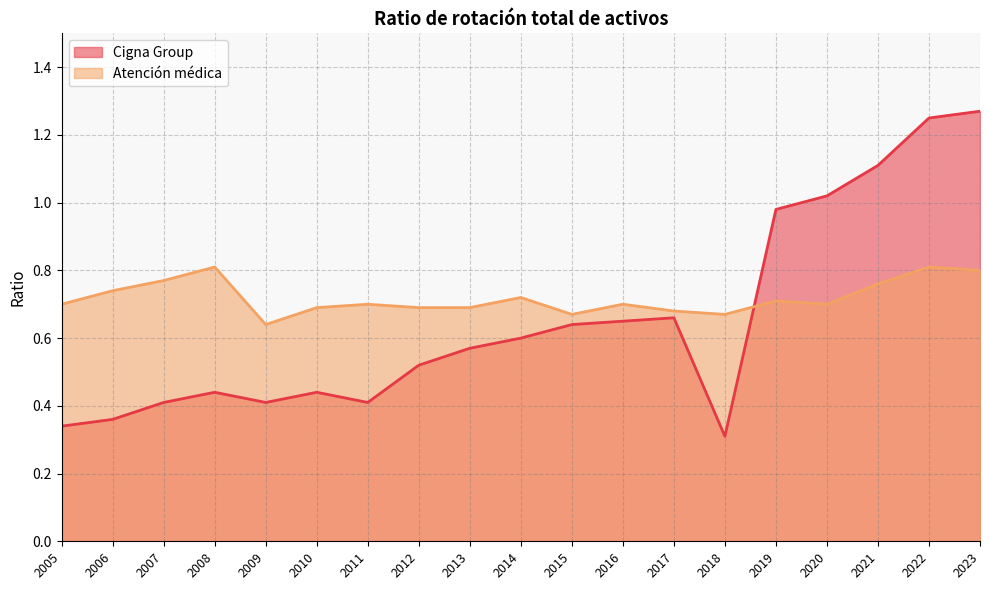

Rank the categories by Atención médica value from lowest to highest.

2009, 2018, 2015, 2017, 2013, 2012, 2010, 2020, 2016, 2011, 2005, 2019, 2014, 2006, 2021, 2007, 2023, 2022, 2008